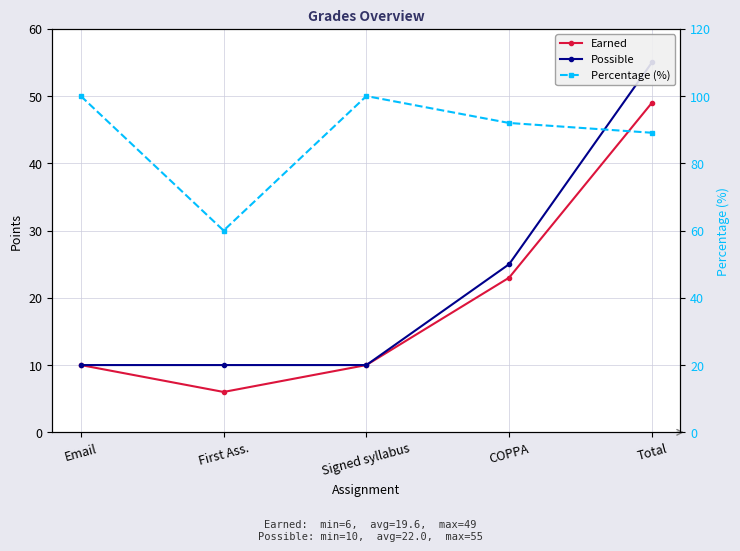

Rank the categories by Possible value from highest to lowest.

Total, COPPA, Email, First Ass., Signed syllabus